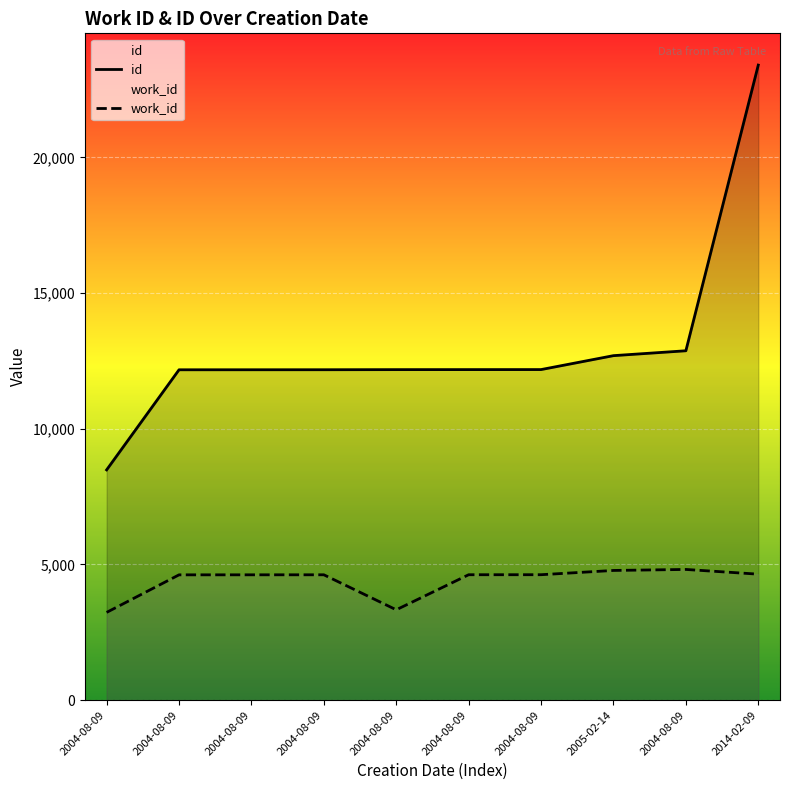

What are all the series names shown in the legend?

id, work_id